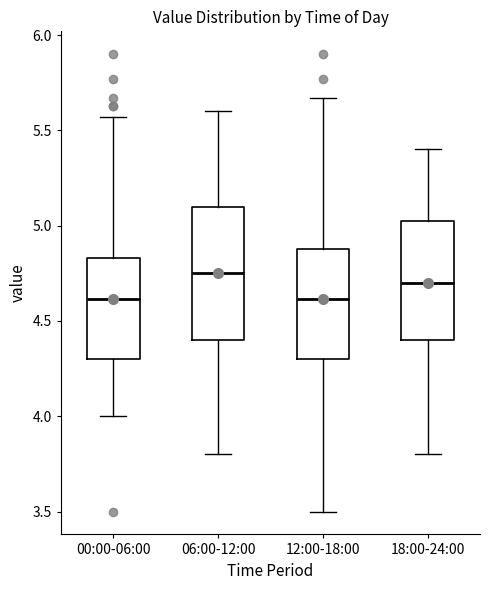

Comparing the boxes themselves (not the whiskers), which one is the tallest?

06:00-12:00